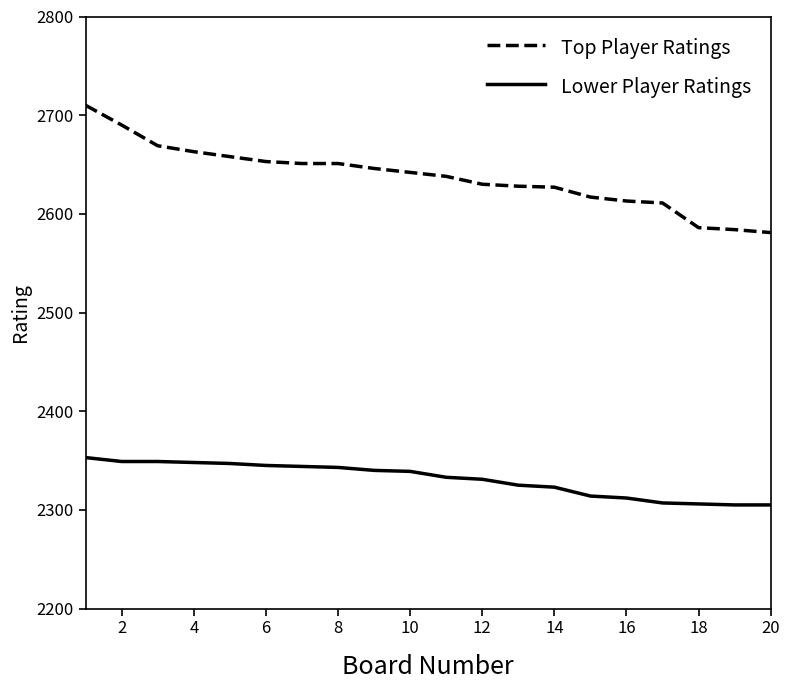

What is the lowest value of the Lower Player Ratings series?

2305